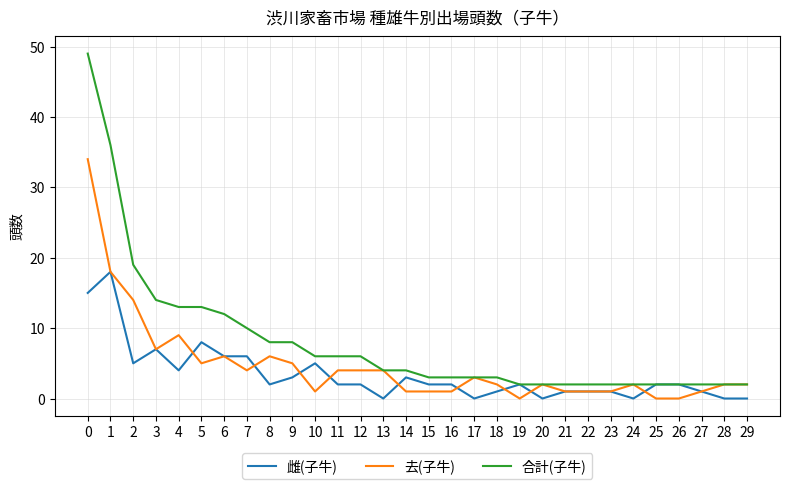

Which series has the largest total across all categories?

合計(子牛)